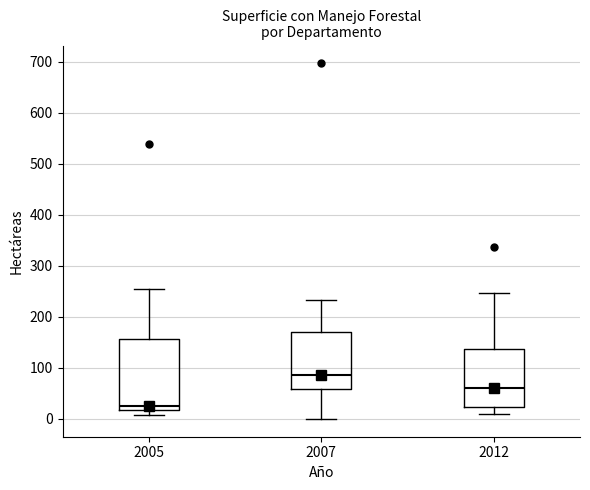

Reading left to right, transcribe this box plot: for each box, give where its median line is, the range the box spans, and where its two whiskers end, as read against the y-axis. The values are not printed on the chart, so give them approximately, as read against the axis.

2005: median 20 (just above the box's lower edge), box 20 to 160, whiskers 10 to 250
2007: median 90, box 60 to 170, whiskers 0 to 230
2012: median 60, box 20 to 140, whiskers 10 to 250